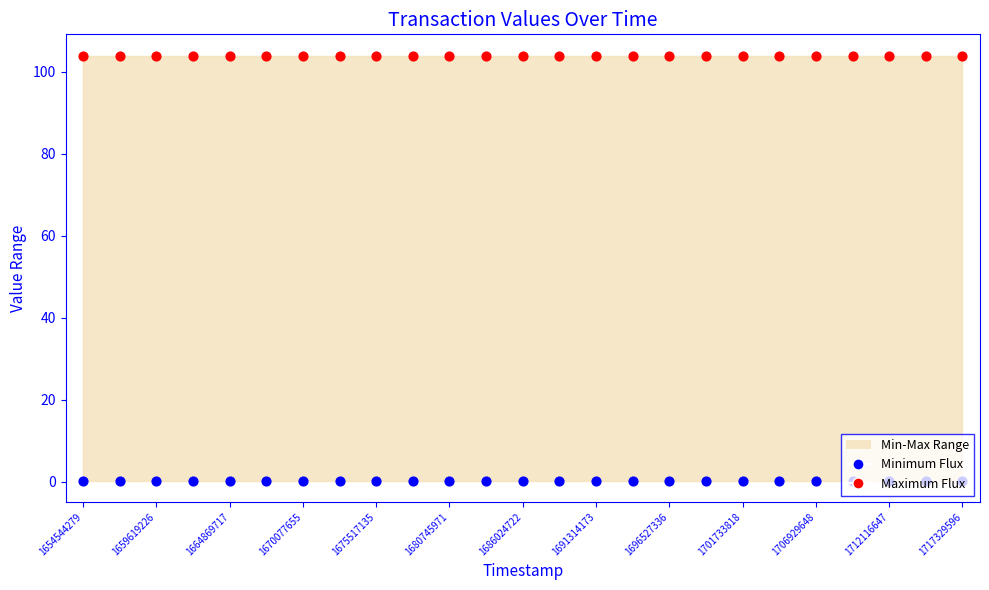

At how many categories does at least one series exceed 90?

25